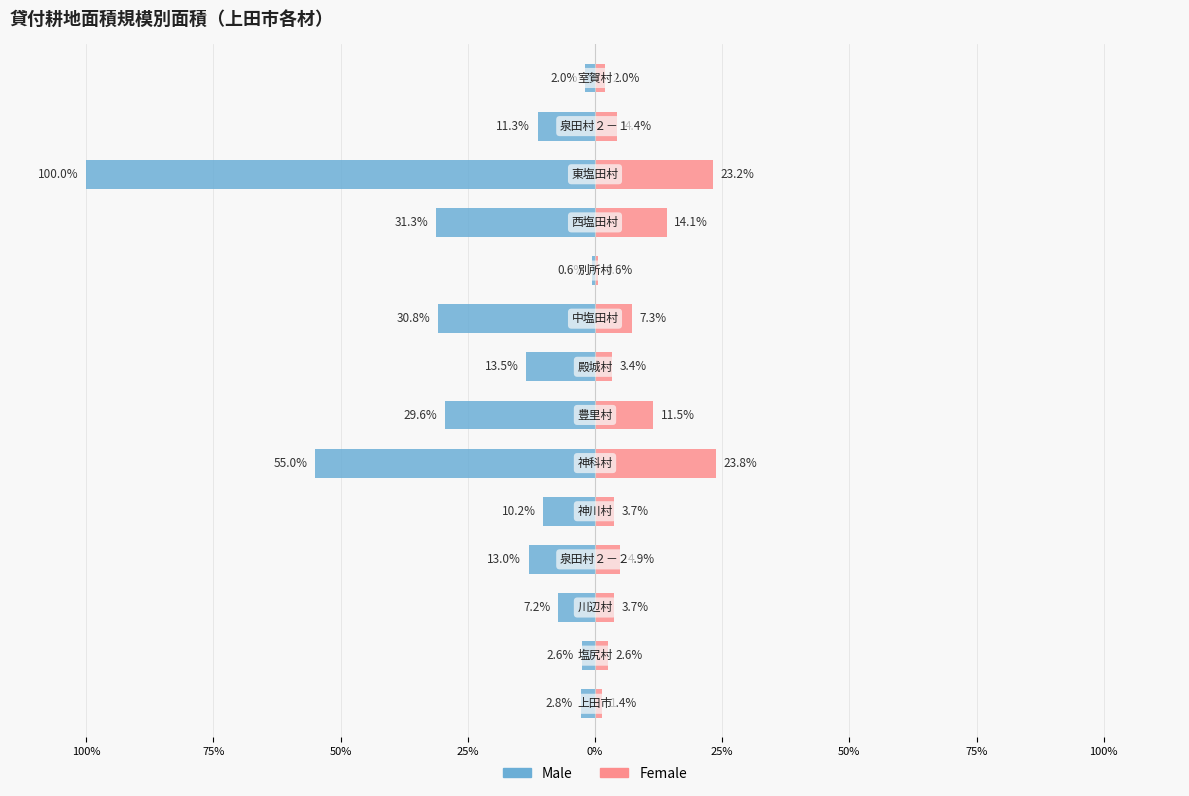

Count the number of categories in the chart.

14